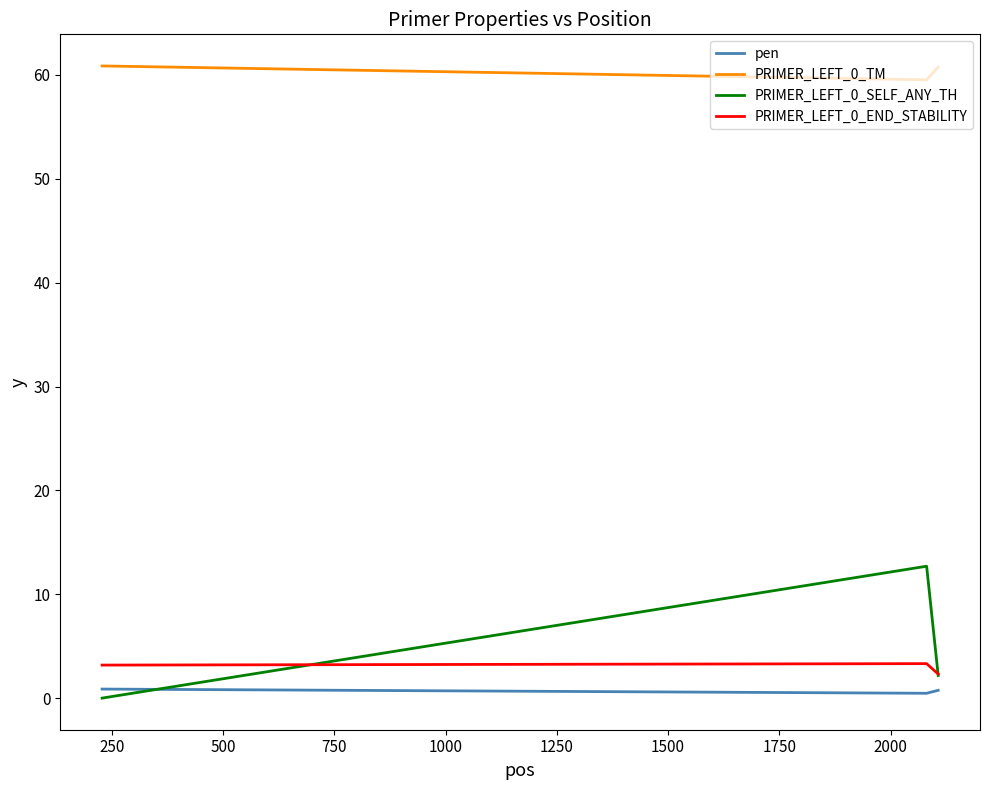

What is the maximum value for PRIMER_LEFT_0_END_STABILITY?

3.3